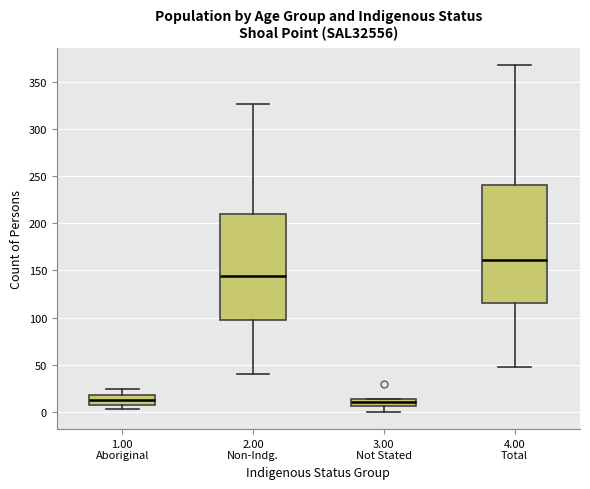

Reading left to right, transcribe this box plot: for each box, give where its median line is, the range the box spans, and where its two whiskers end, as read against the y-axis. The values are not printed on the chart, so give them approximately, as read against the axis.

1.00 Aboriginal: median 15, box 5 to 20, whiskers 5 (just below the box's lower edge) to 25
2.00 Non-Indg.: median 145, box 95 to 210, whiskers 40 to 325
3.00 Not Stated: median 10, box 5 to 15, whiskers 0 to 15
4.00 Total: median 160, box 115 to 240, whiskers 50 to 370